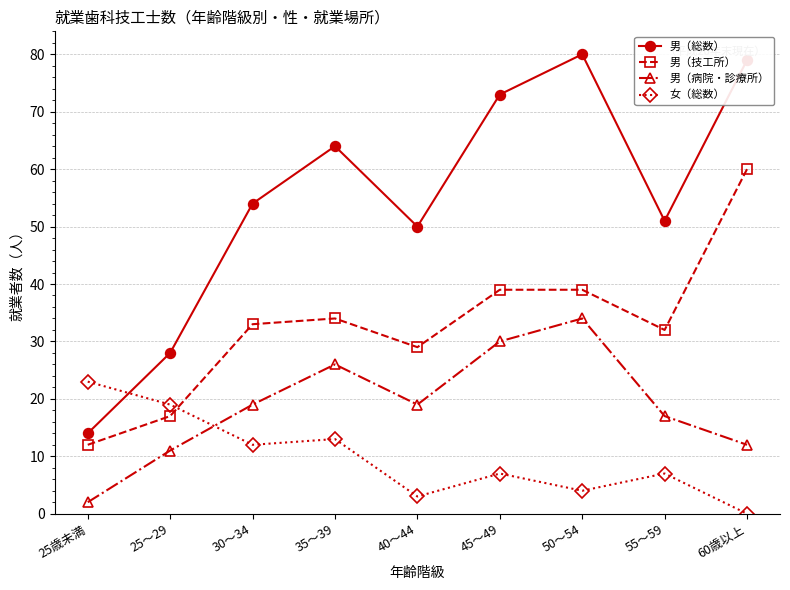

Which series has the widest spread of values?

男（総数）